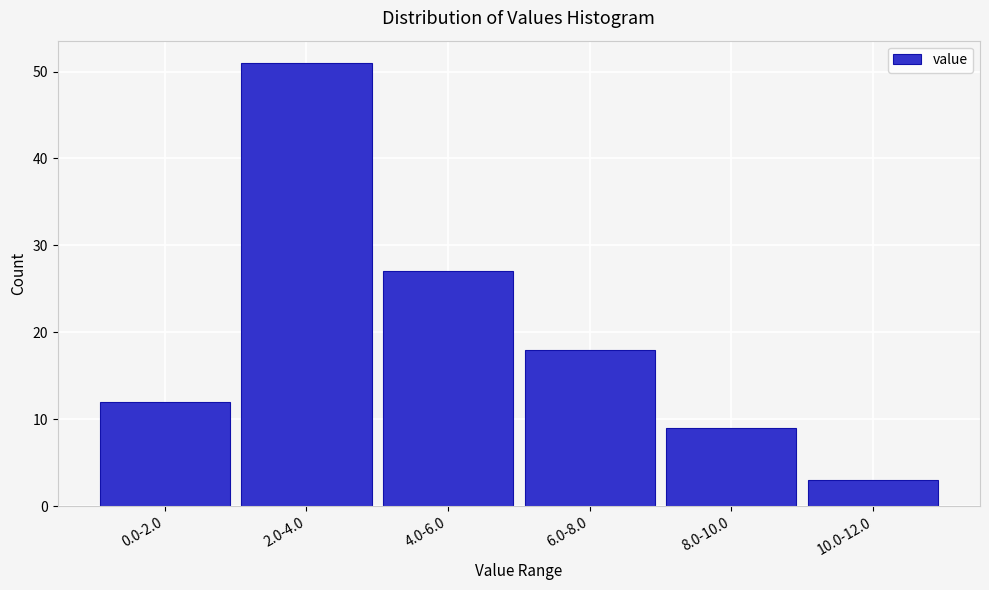

Reading right to left, transcribe all the data shown in this chart.

3	9	18	27	51	12